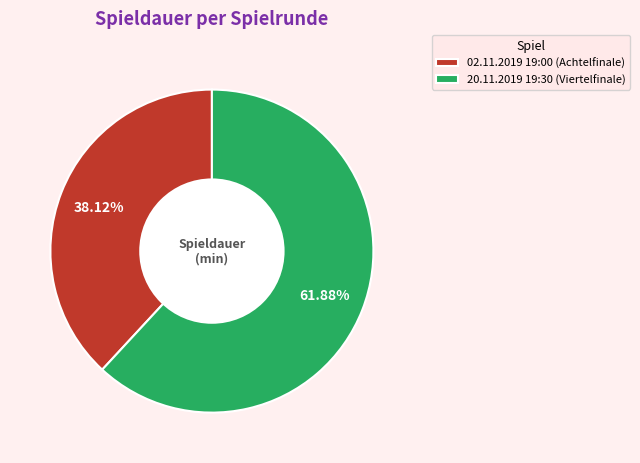

Which slice represents more than half of the pie?

20.11.2019 19:30 (Viertelfinale)